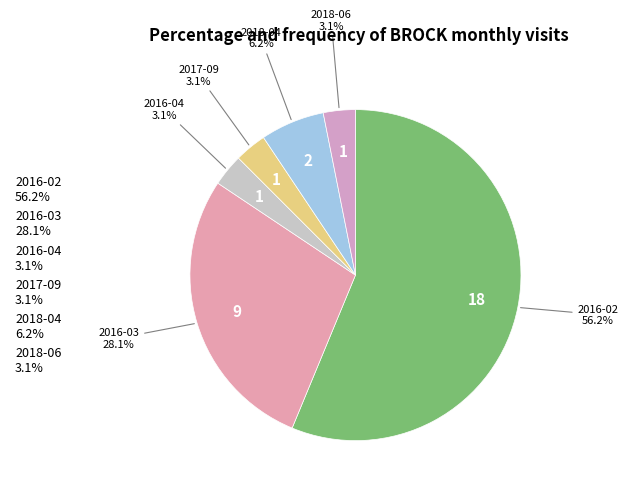

To the nearest percent, what portion does 2018-06 represent?

3%